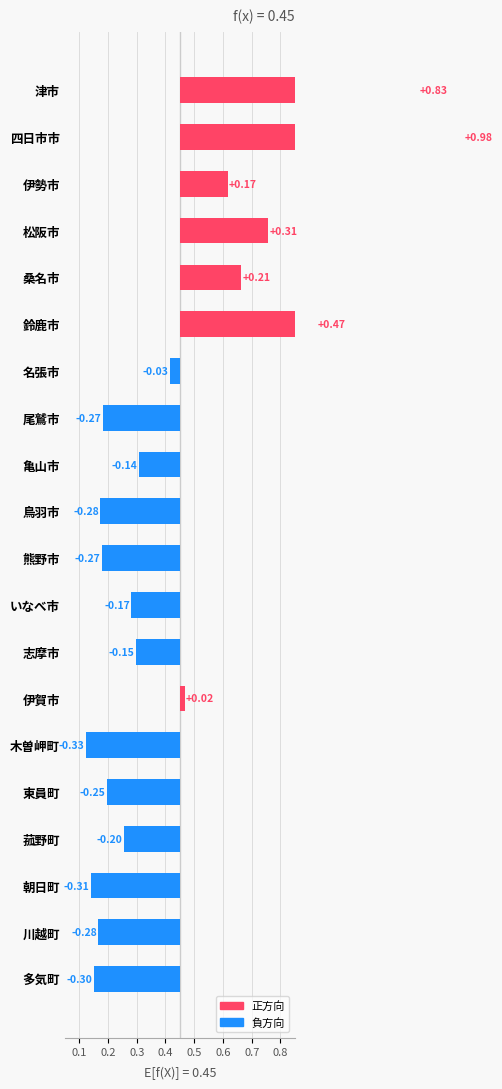

How many bars are there in total?

20